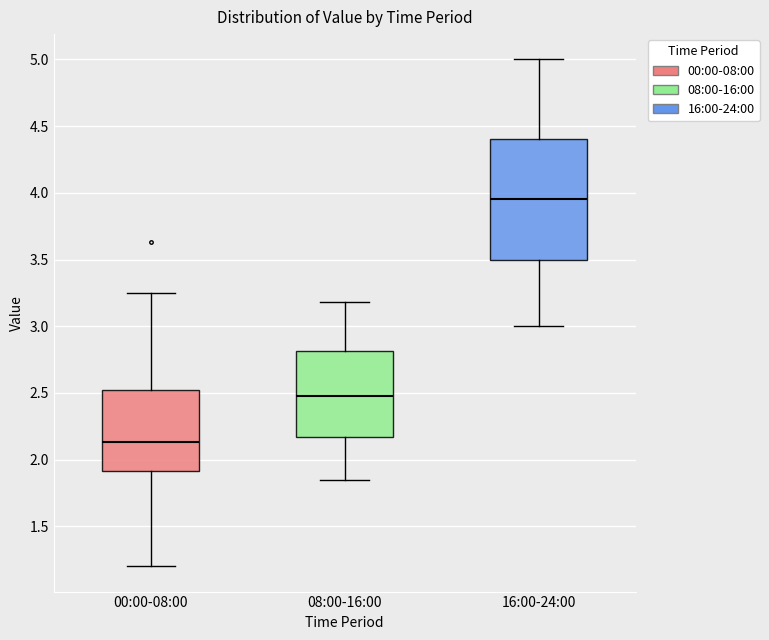

Where is the upper edge of the box for 08:00-16:00 on the y-axis? The values are not printed on the chart, so give them approximately, as read against the axis.

2.80